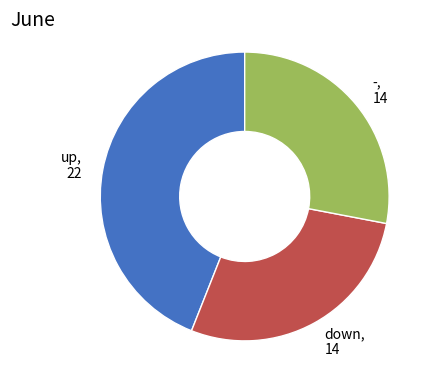

Is the sum of down and - greater than half?

Yes